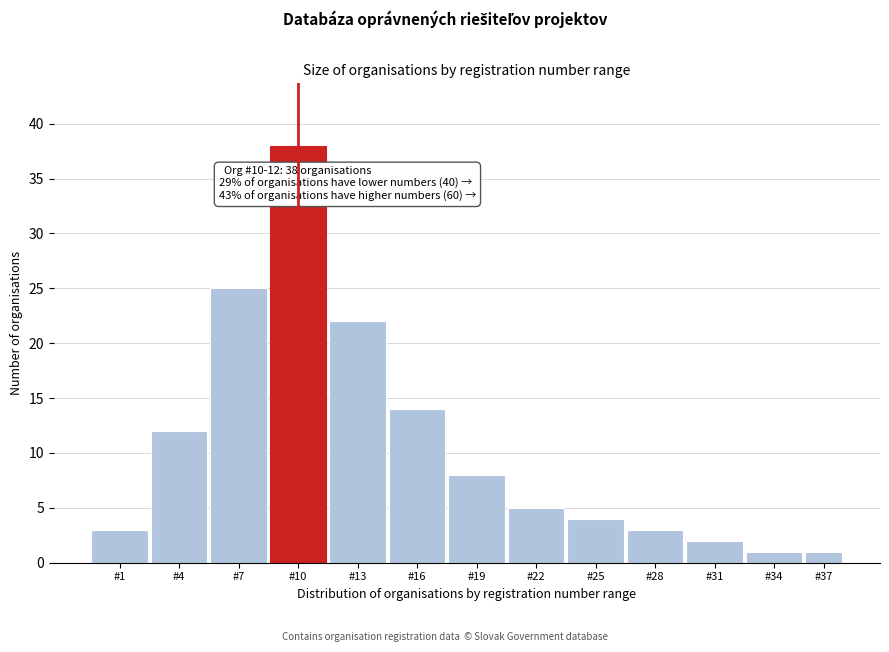

Reading left to right, transcribe all the data shown in this chart.

#1=3	#4=12	#7=25	#10=38	#13=22	#16=14	#19=8	#22=5	#25=4	#28=3	#31=2	#34=1	#37=1